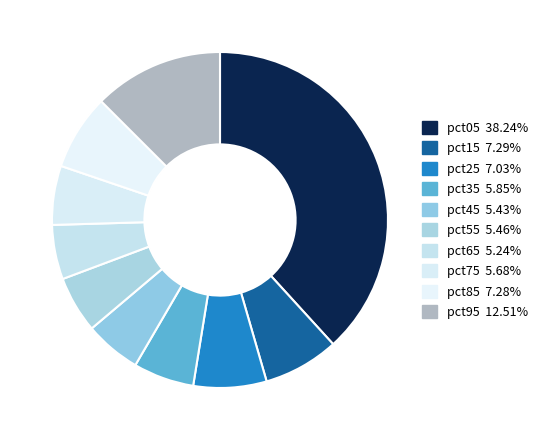

True or false: pct35 accounts for 6% of the total.

True